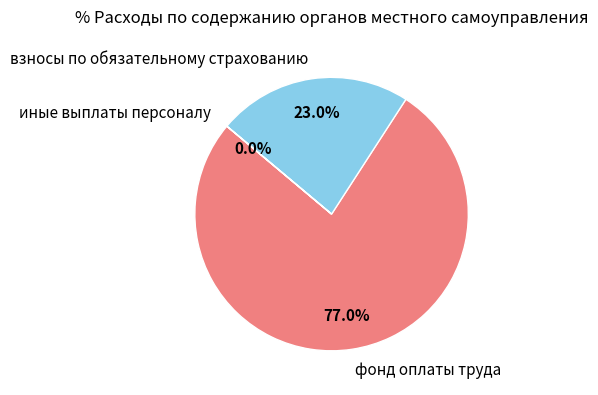

To the nearest percent, what is the average slice percentage?

33%